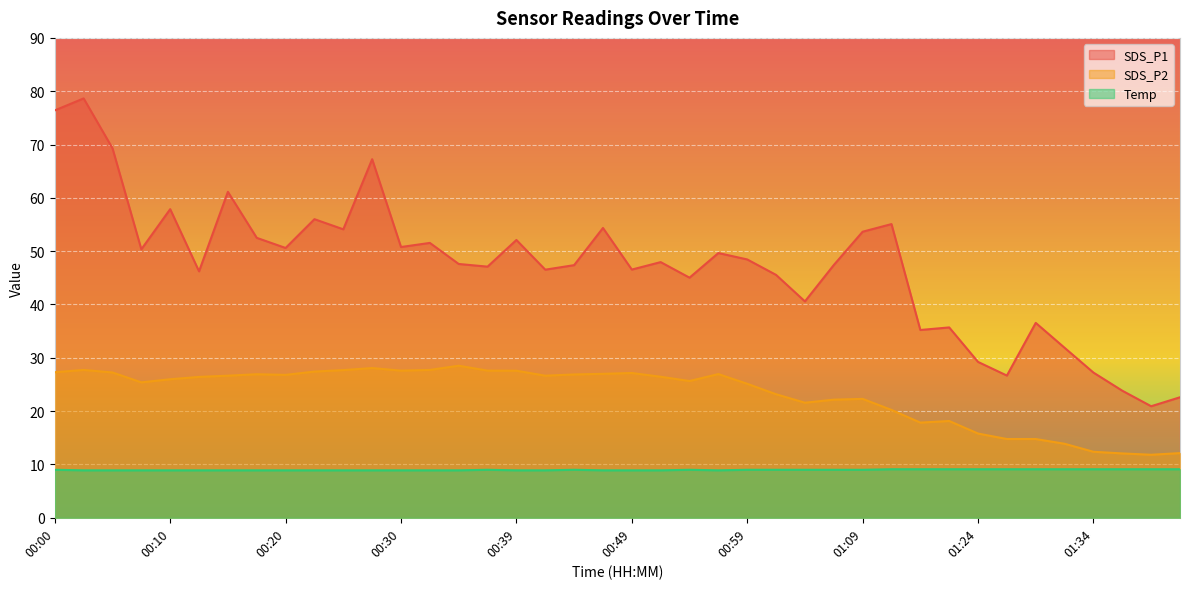

What are all the series names shown in the legend?

SDS_P1, SDS_P2, Temp